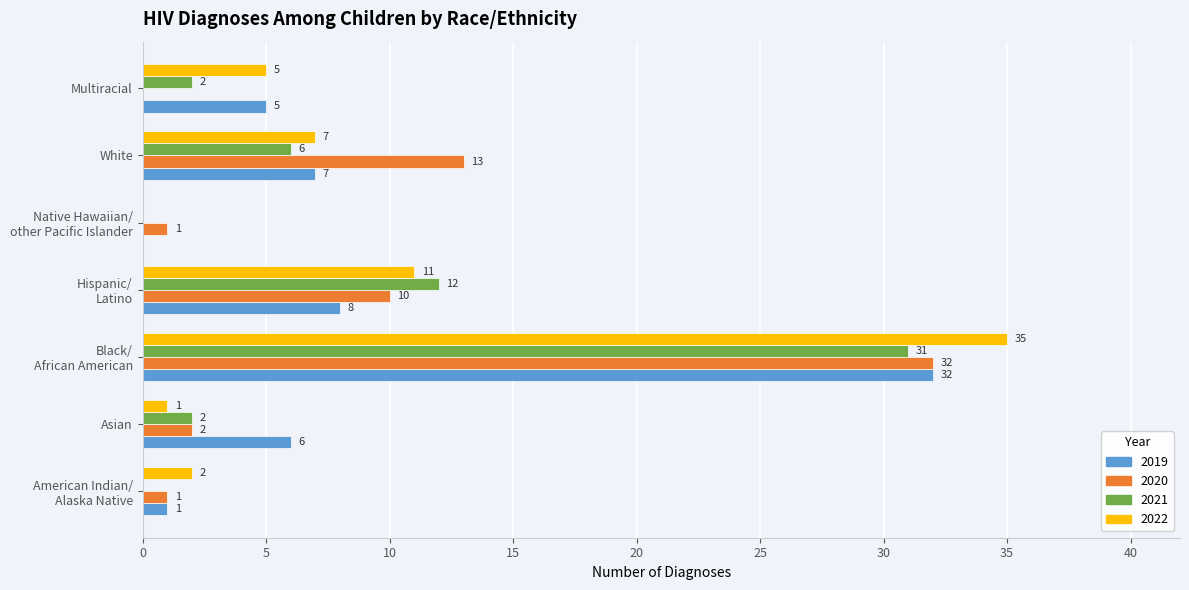

What are all the series names shown in the legend?

2019, 2020, 2021, 2022